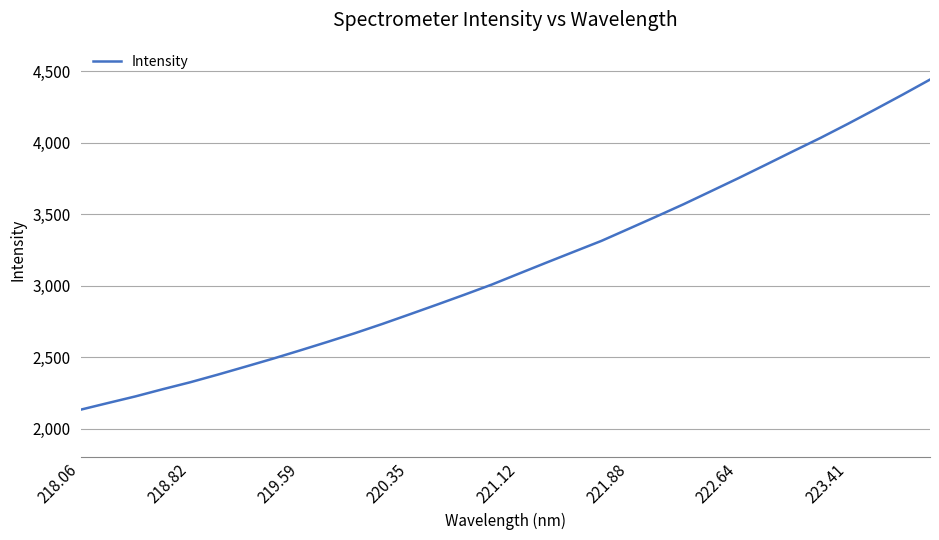

What is the minimum value shown in the chart?

2132.8